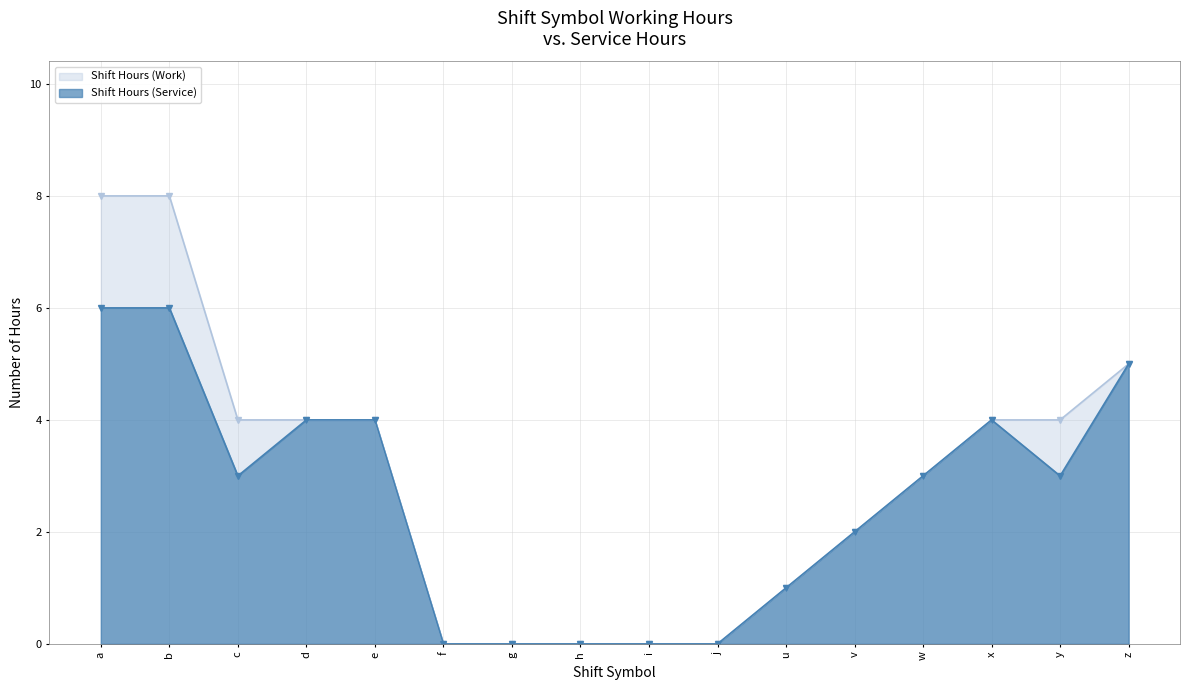

What is the label of the 2nd point from the right?

y